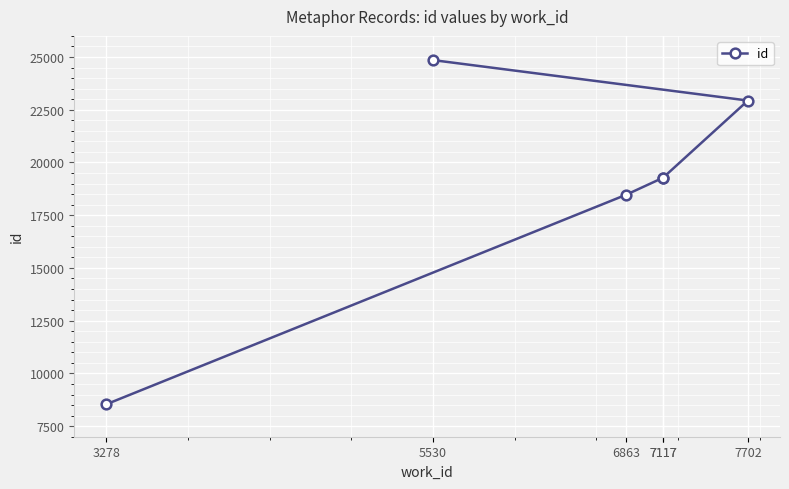

What is the label of the 1st point from the left?

3278